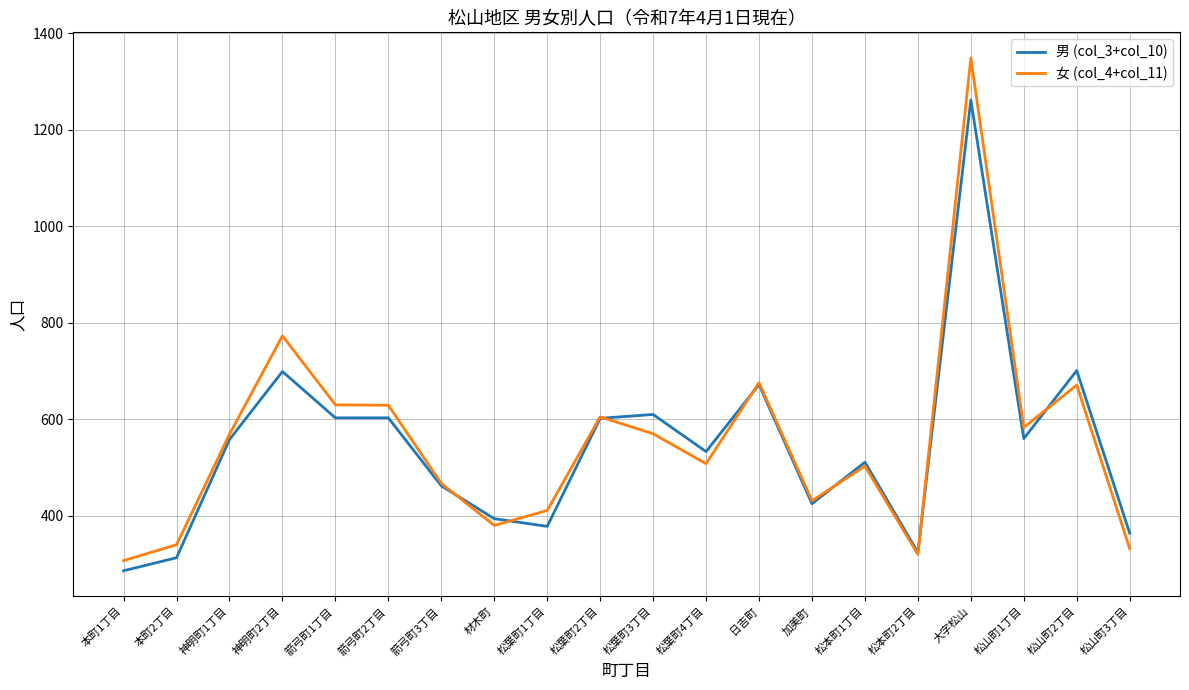

Which series has the largest total across all categories?

女 (col_4+col_11)